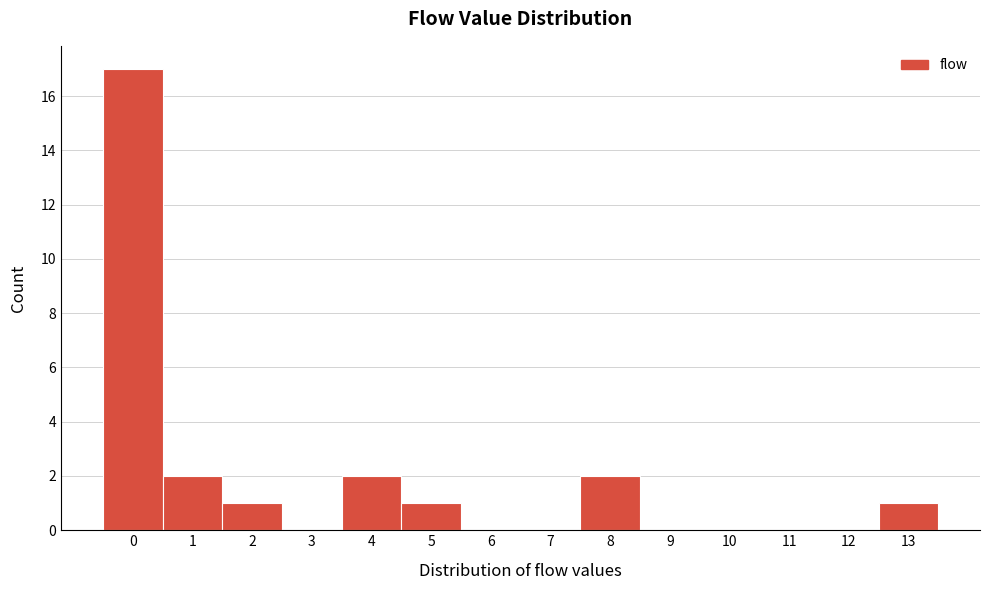

How tall is the bar that spans 0.5 to 1.5 on the x-axis? The values are not printed on the chart, so give them approximately, as read against the axis.

2